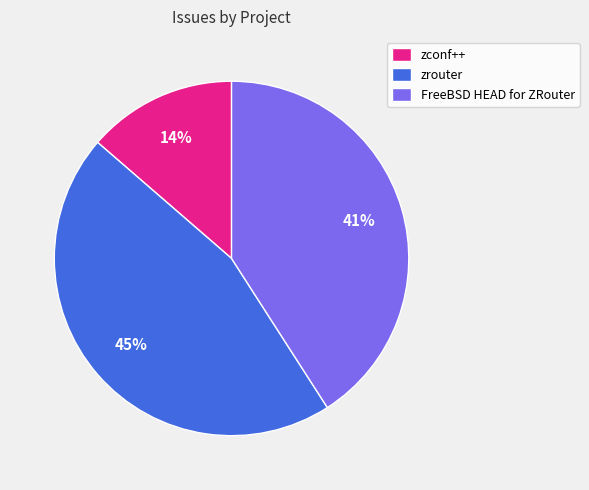

What is the ratio of the value at zrouter to the value at FreeBSD HEAD for ZRouter?

1.1